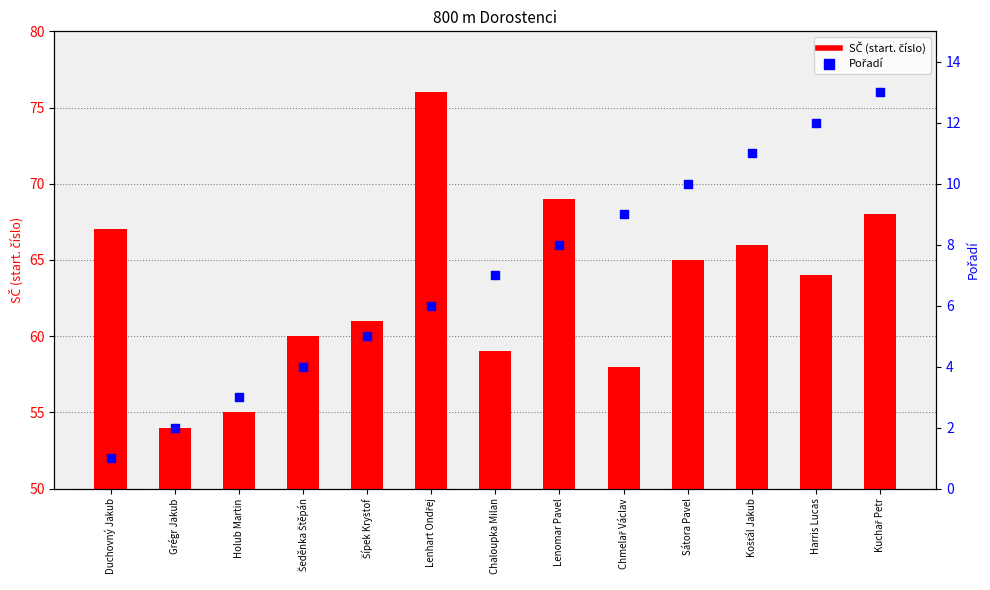

Which series contains the highest Y value?

SČ (start. číslo)